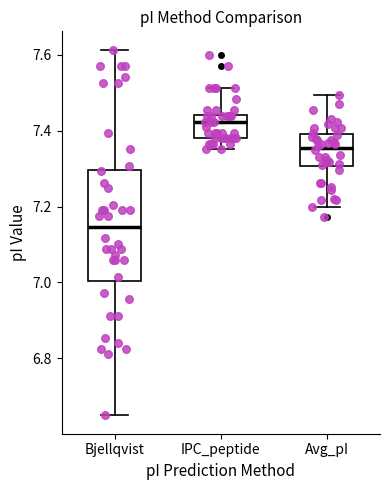

Reading left to right, transcribe this box plot: for each box, give where its median line is, the range the box spans, and where its two whiskers end, as read against the y-axis. The values are not printed on the chart, so give them approximately, as read against the axis.

Bjellqvist: median 7.14, box 7.00 to 7.30, whiskers 6.64 to 7.62
IPC_peptide: median 7.42, box 7.38 to 7.44, whiskers 7.36 to 7.52
Avg_pI: median 7.36, box 7.30 to 7.40, whiskers 7.20 to 7.50